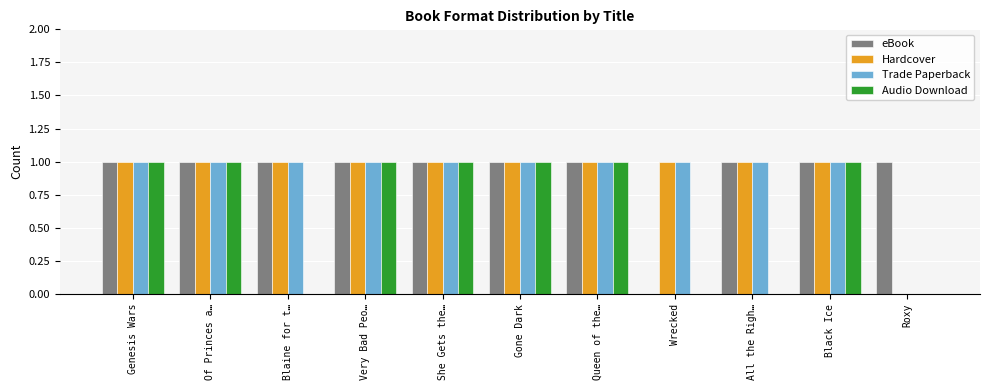

Reading left to right, transcribe all the data shown in this chart.

eBook: 1	1	1	1	1	1	1	0	1	1	1
Hardcover: 1	1	1	1	1	1	1	1	1	1	0
Trade Paperback: 1	1	1	1	1	1	1	1	1	1	0
Audio Download: 1	1	0	1	1	1	1	0	0	1	0